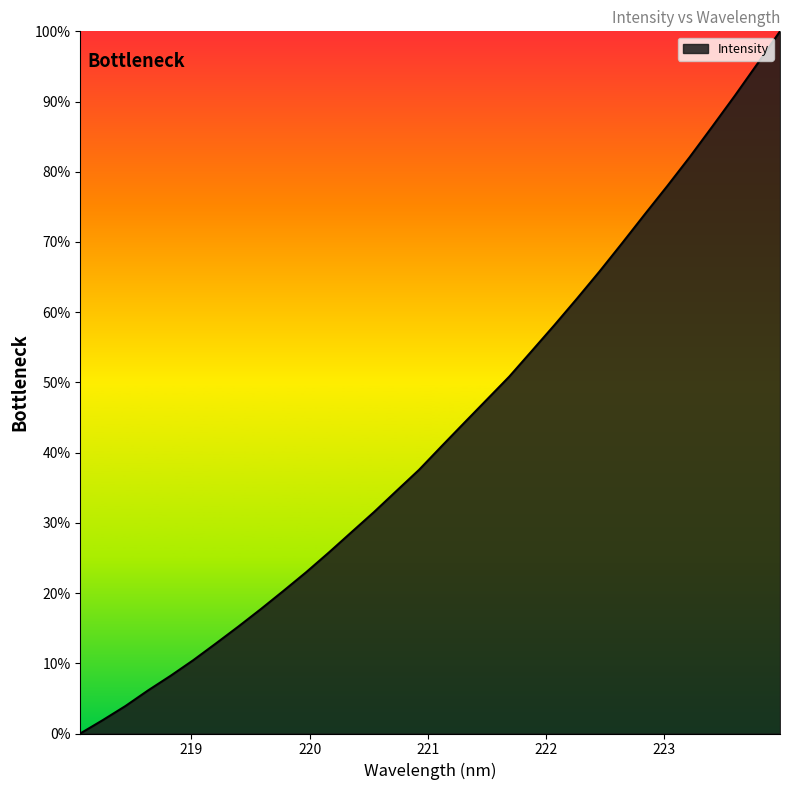

What is the maximum value shown in the chart?

100.0